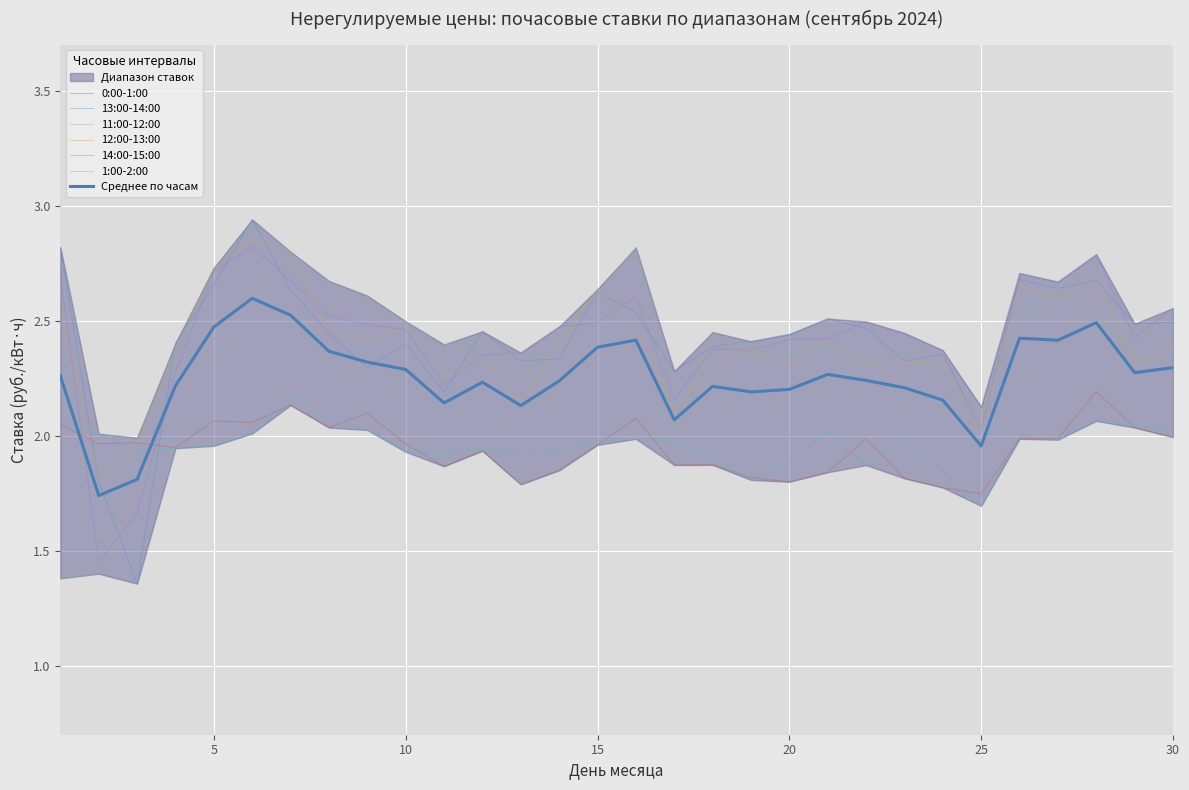

List the labels in order of 13:00-14:00 value, smallest first.

3, 2, 25, 11, 17, 9, 13, 23, 14, 24, 18, 10, 4, 19, 20, 8, 12, 22, 29, 30, 21, 16, 15, 7, 27, 5, 28, 26, 1, 6